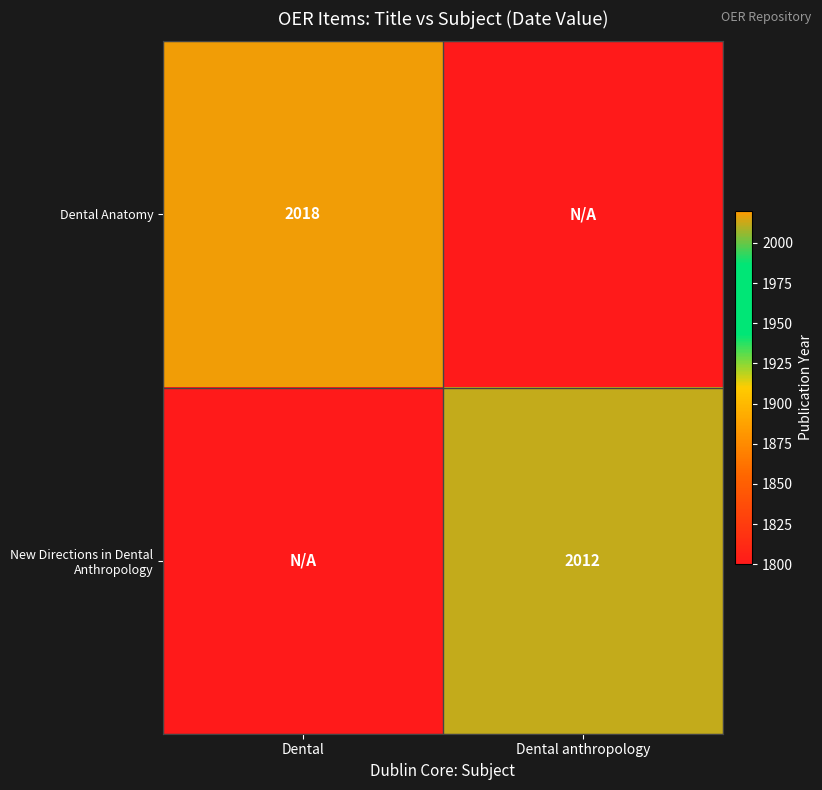

How many data points does each series have?

2